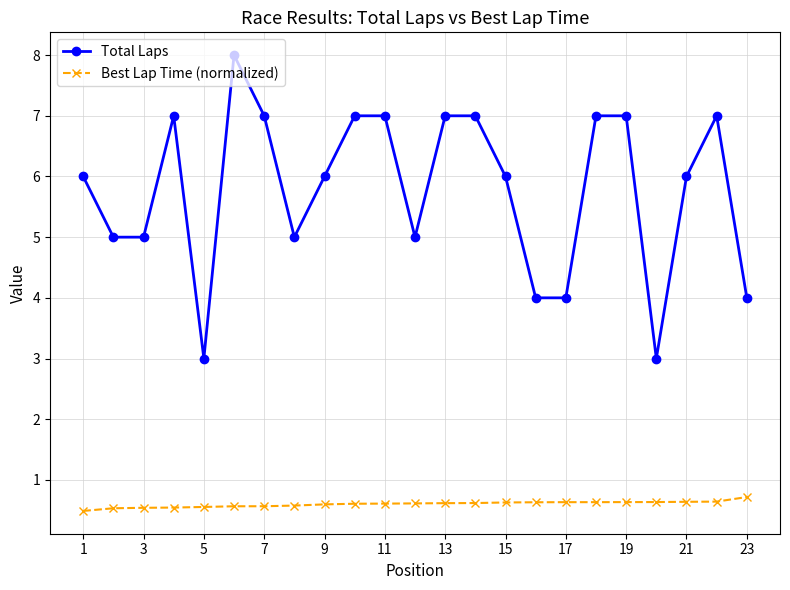

Count the Best Lap Time (normalized) values in the range 0 to 1.

23